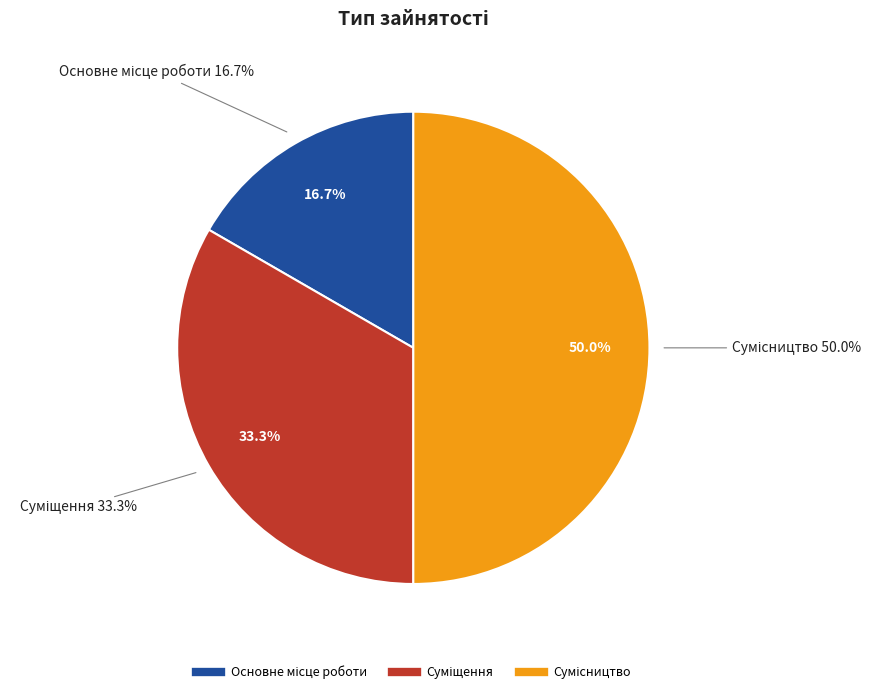

What is the change in value from Основне місце роботи to Суміщення?

+1